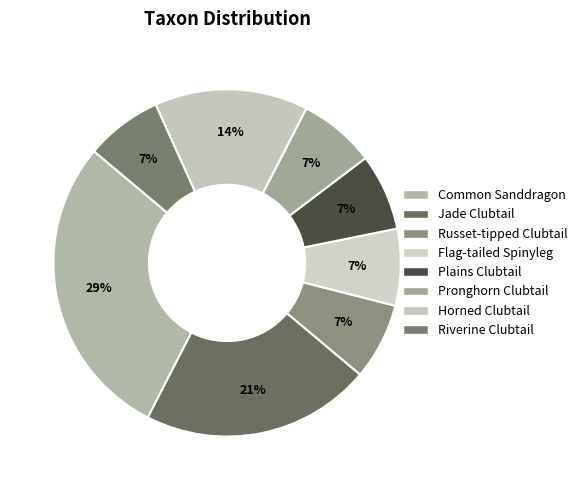

What is the smallest slice in the pie chart?

Russet-tipped Clubtail